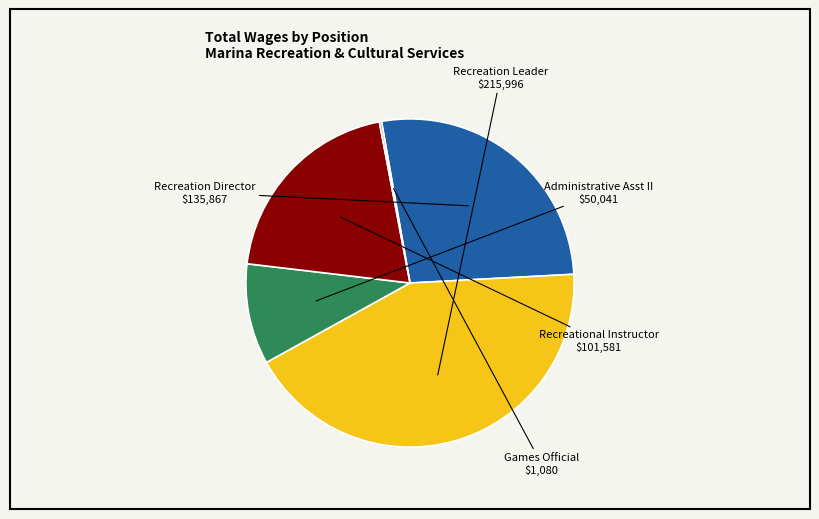

Is there any slice that represents more than half of the pie?

No